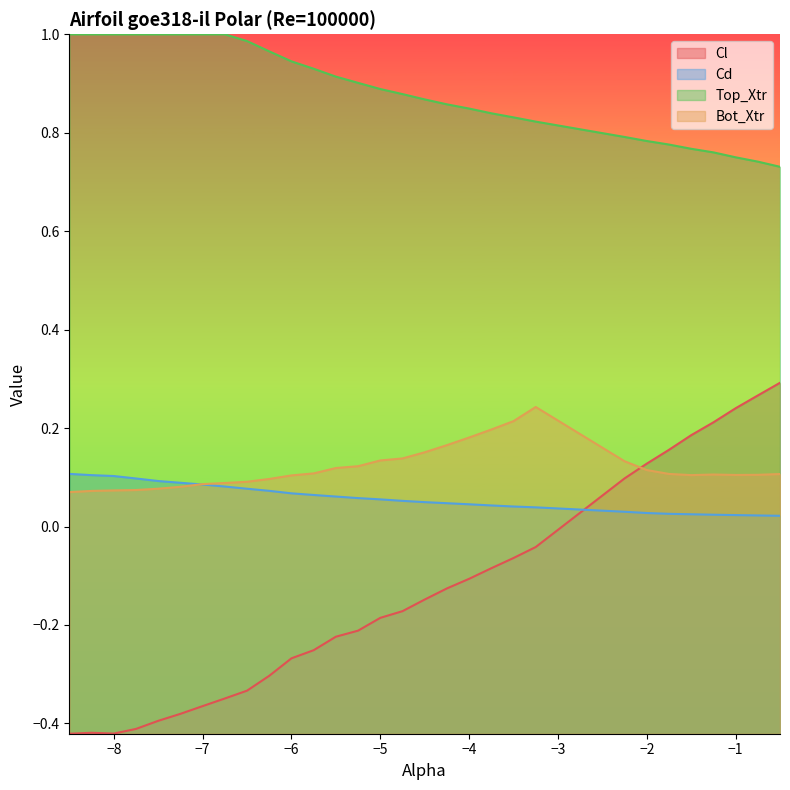

What is the maximum value shown in the chart?

1.0